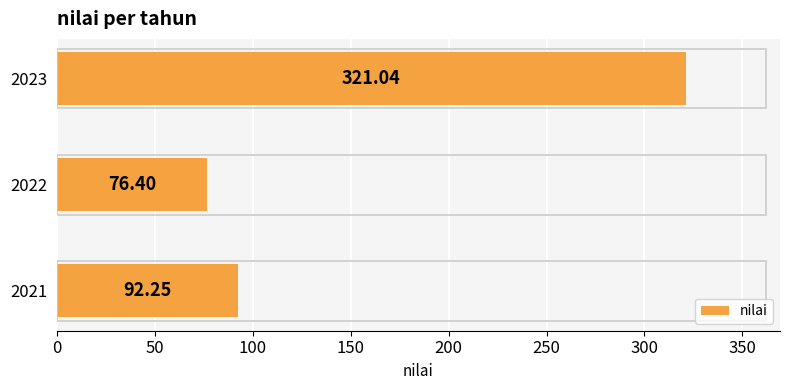

List the labels in order of value, largest first.

2023, 2021, 2022